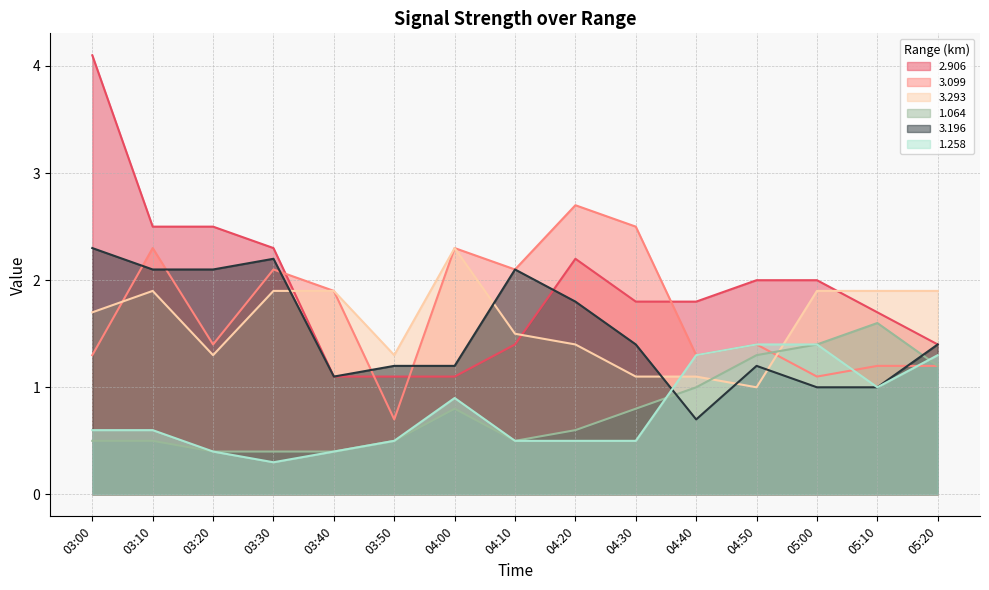

List the series in order of their peak value, highest first.

2.906, 3.099, 3.293, 3.196, 1.064, 1.258